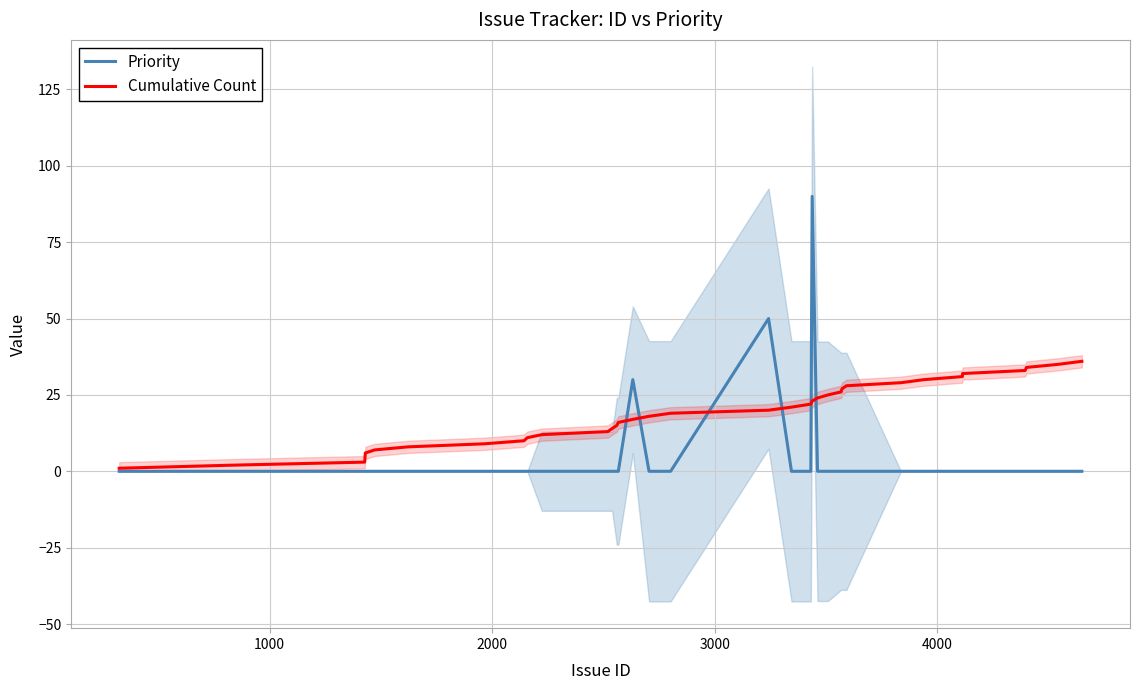

What is the highest value of the Priority series?

90